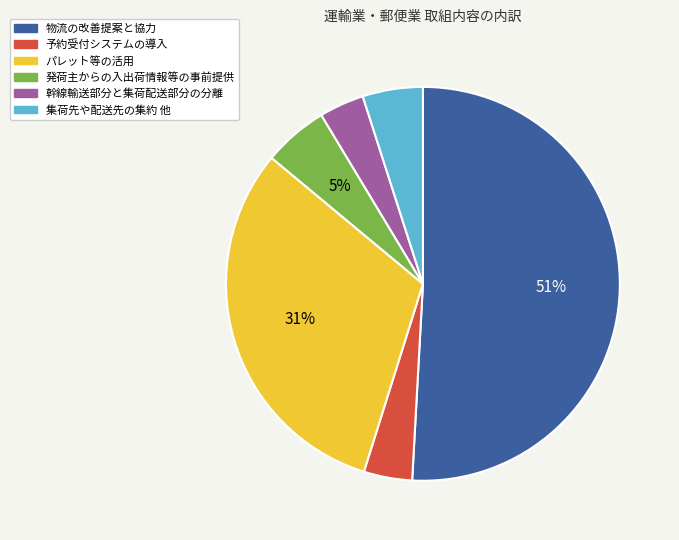

Which category has the biggest portion of the pie?

物流の改善提案と協力